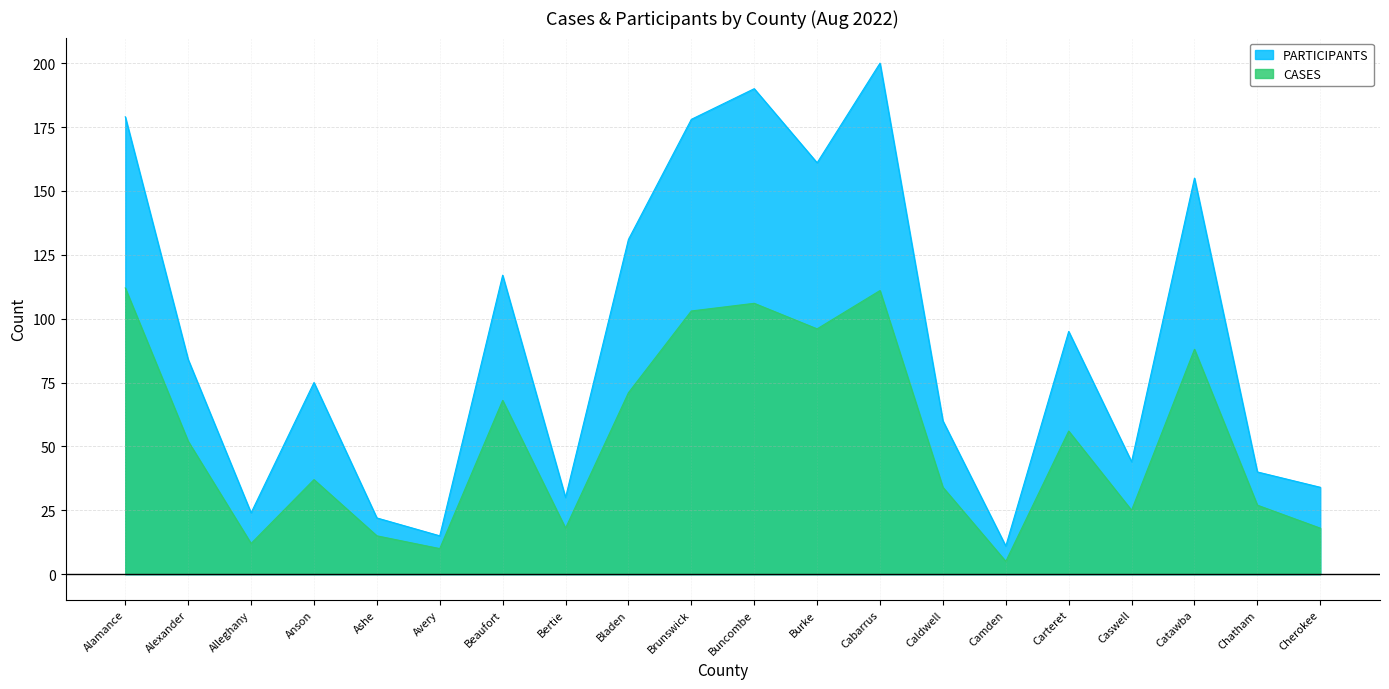

At which category does PARTICIPANTS reach its first local valley?

Alleghany